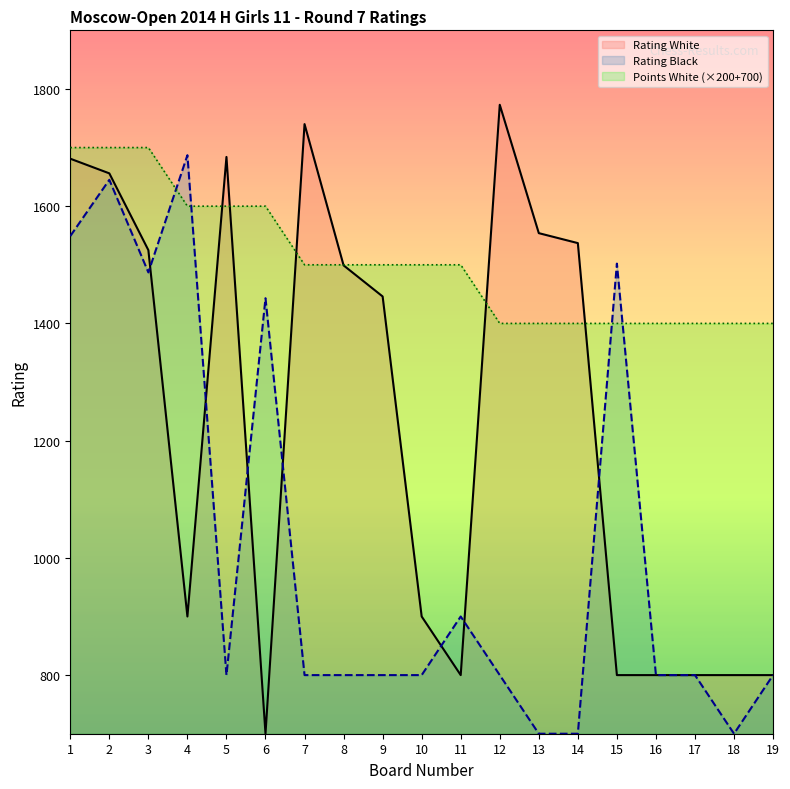

At which category is the sum across all series the highest?

2